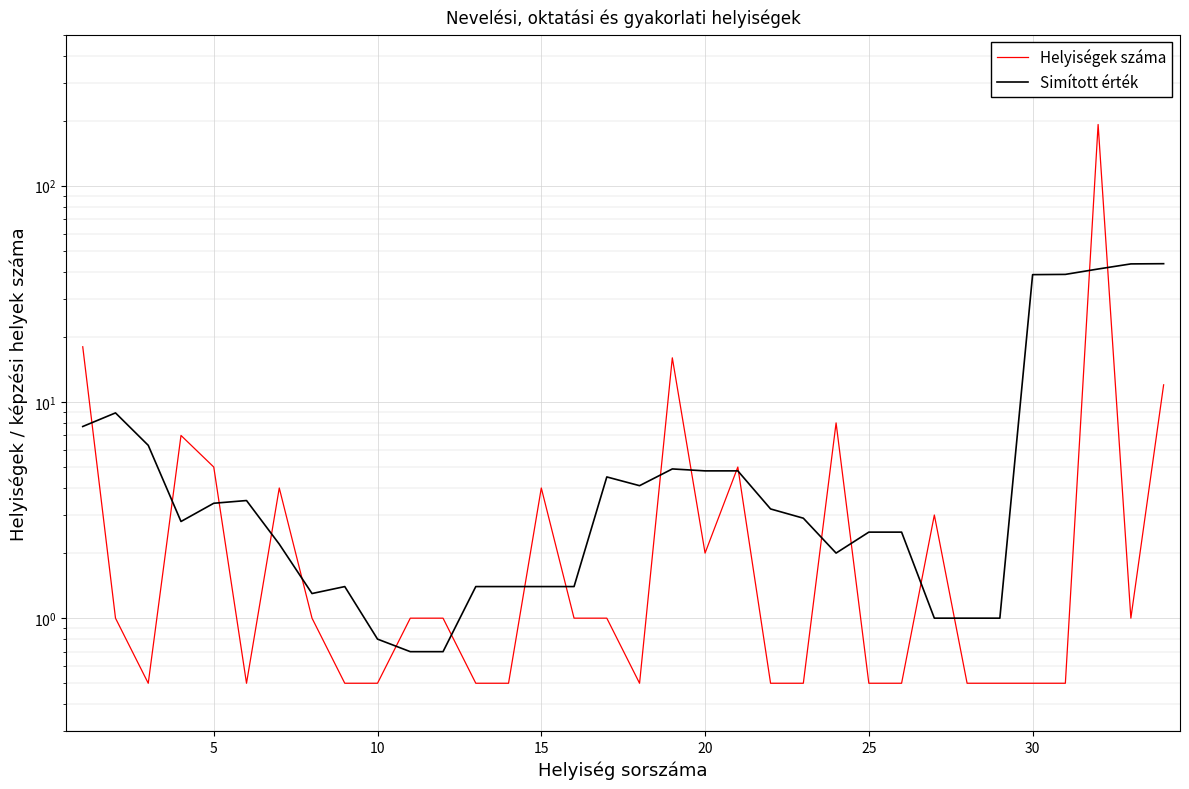

How many values in the Helyiségek száma series are below 1?

15